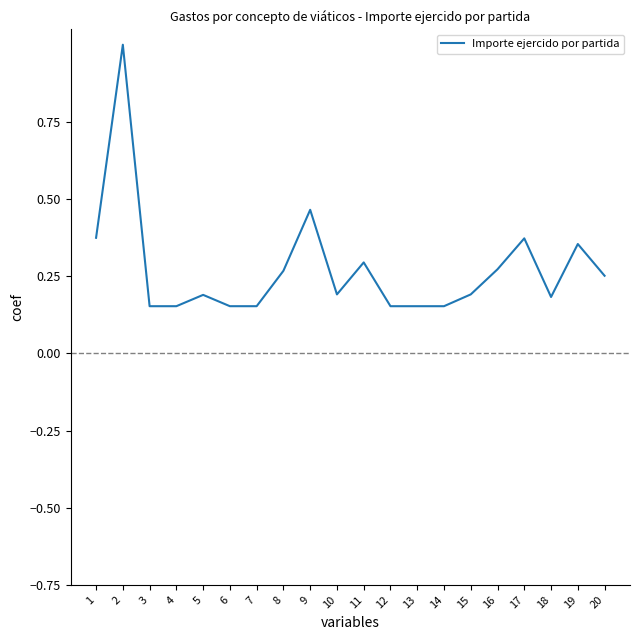

What is the difference between the maximum and minimum values?

0.8